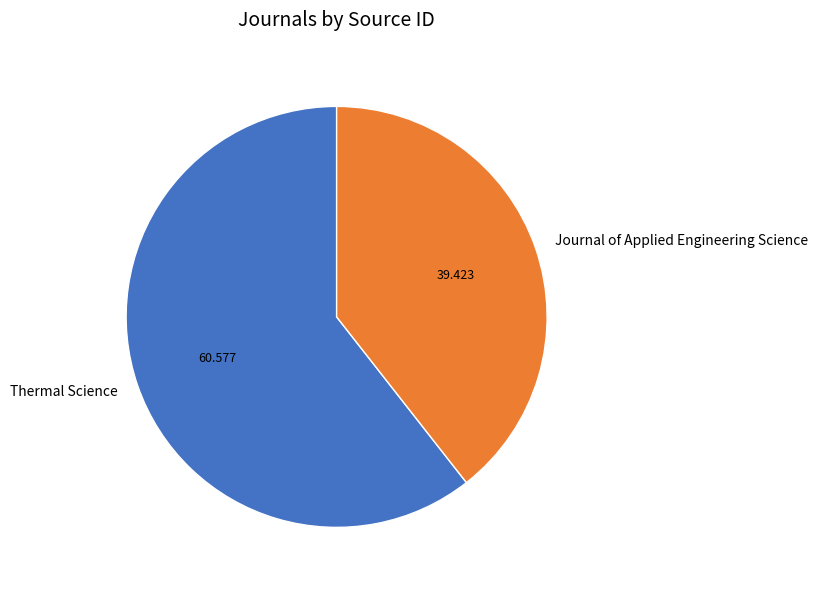

Do Thermal Science and Journal of Applied Engineering Science together represent more than half of the pie?

Yes